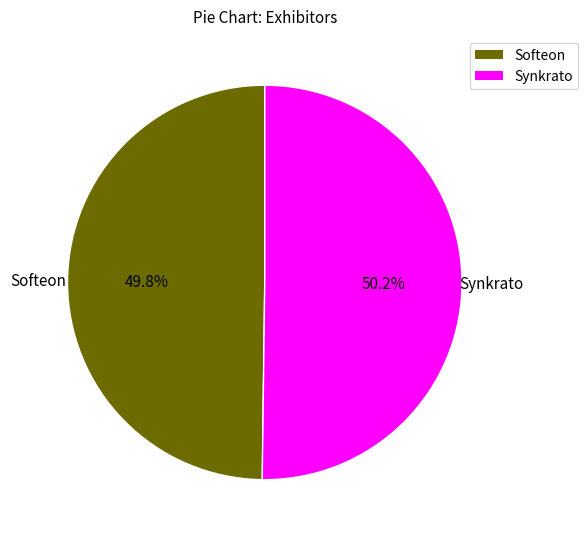

What percentage is NOT represented by Softeon?

50.2%